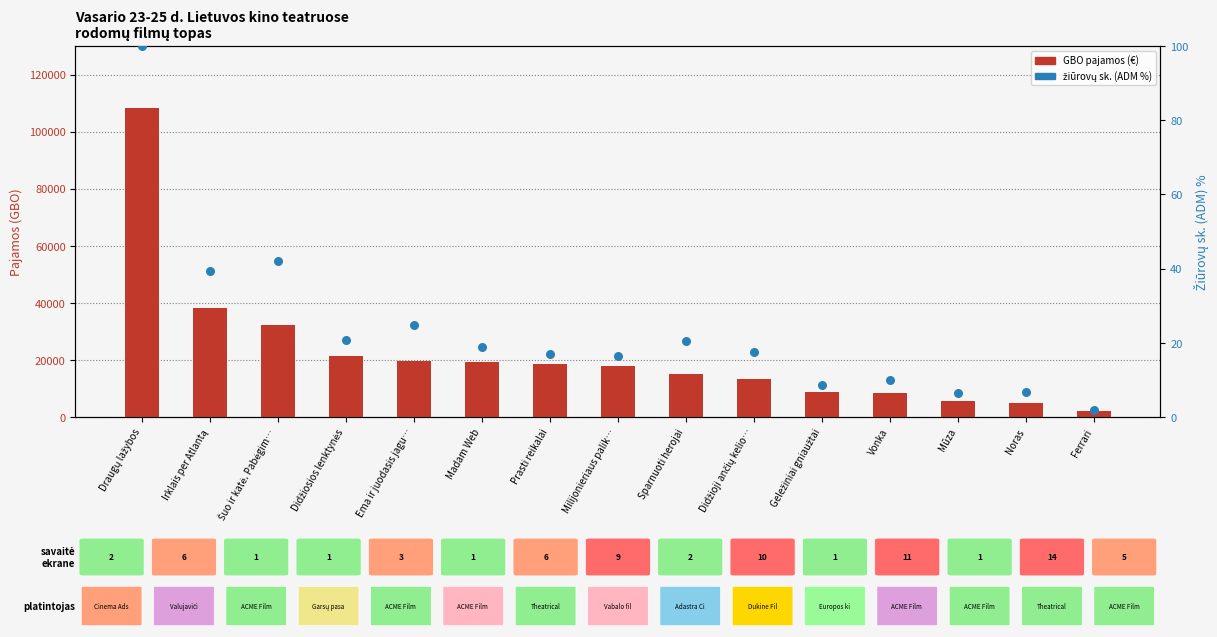

Which series contains the highest Y value?

GBO (pajamos)